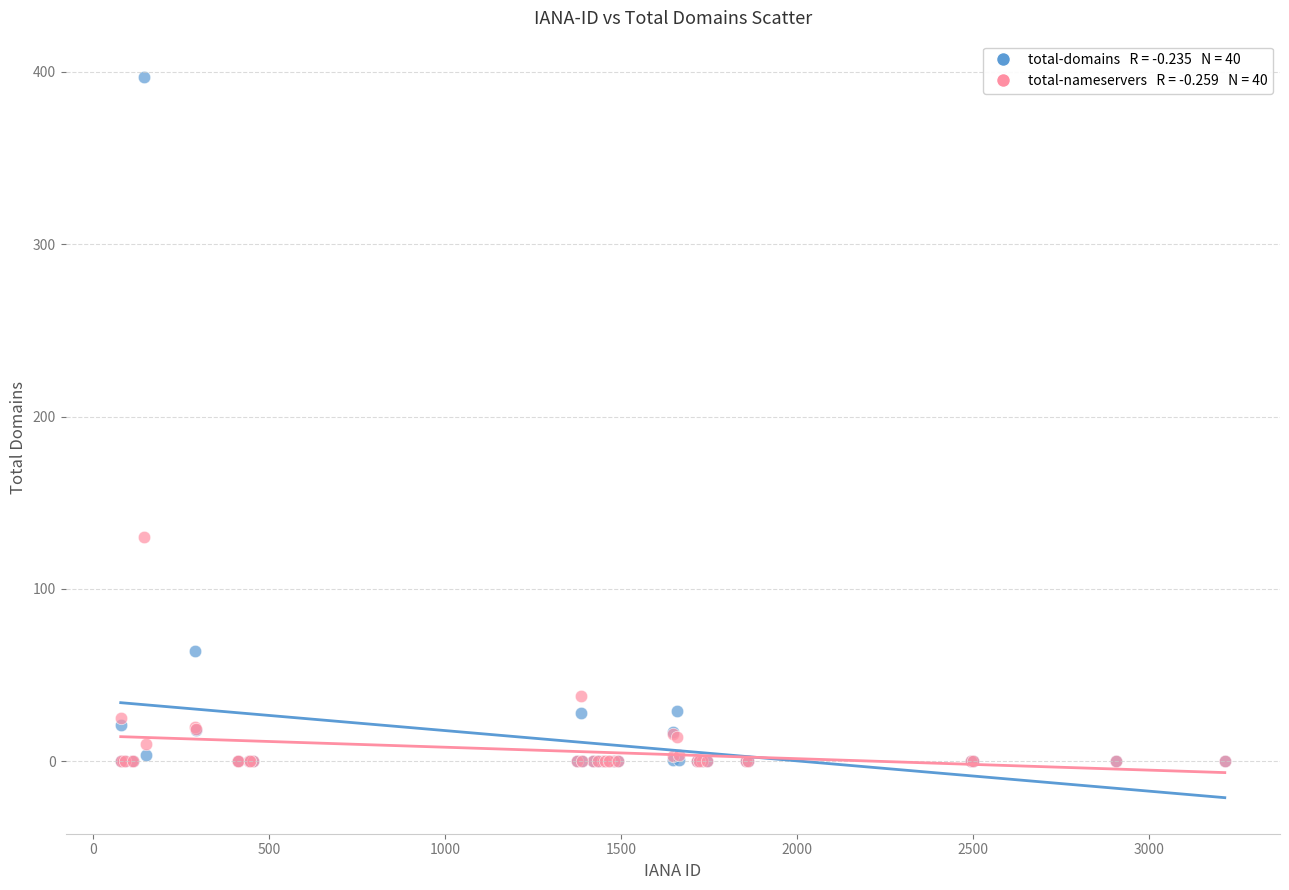

Across all series, what Y value is closest to 198?

130